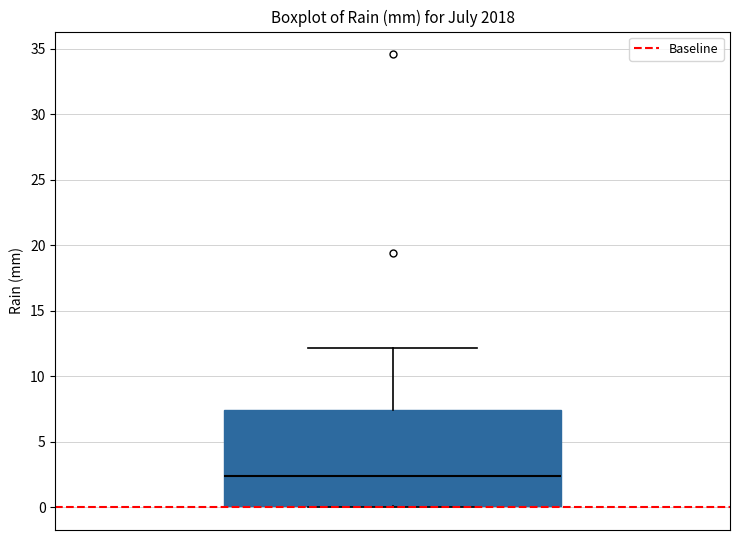

Where does the median line of the box sit on the y-axis? The values are not printed on the chart, so give them approximately, as read against the axis.

2.5